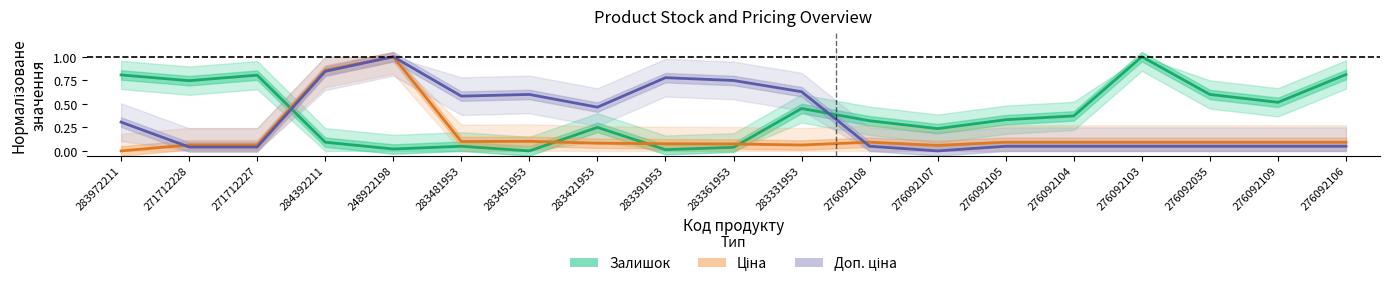

How many interior local valleys does the Залишок series have?

6